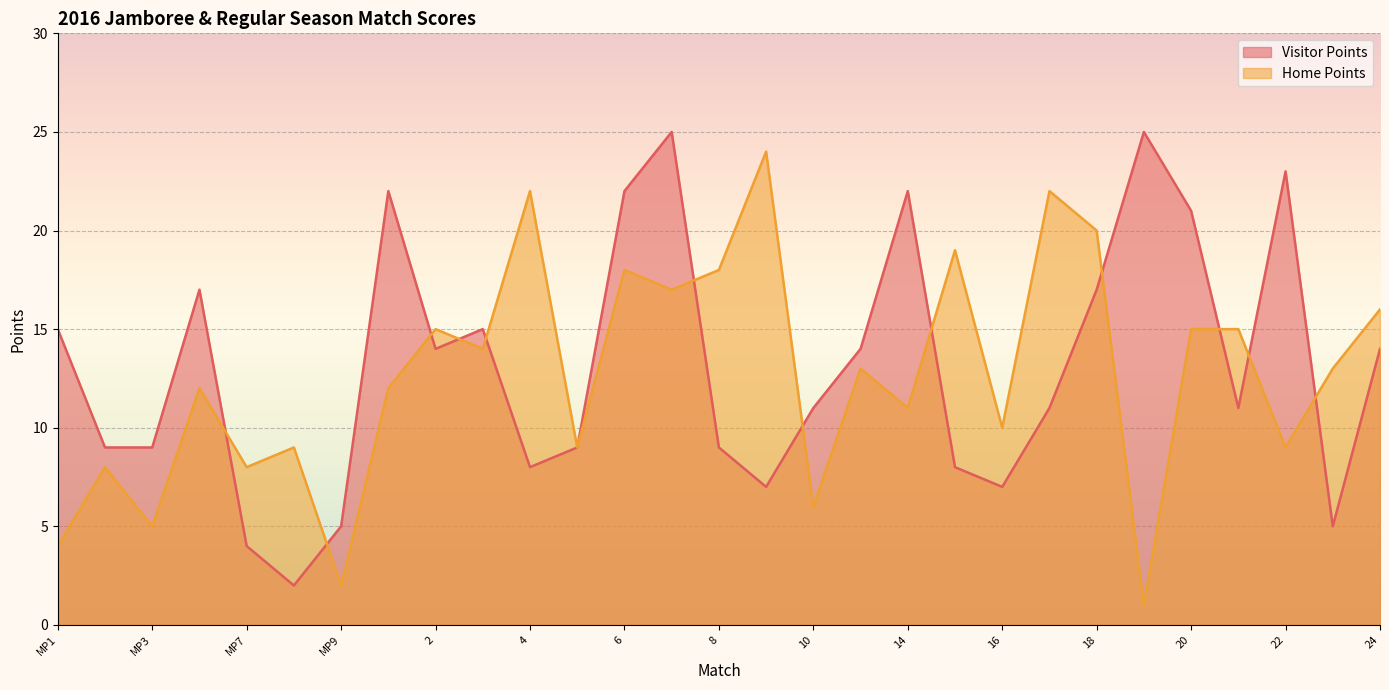

Read the Home Points value at 17, to the nearest 5.

20